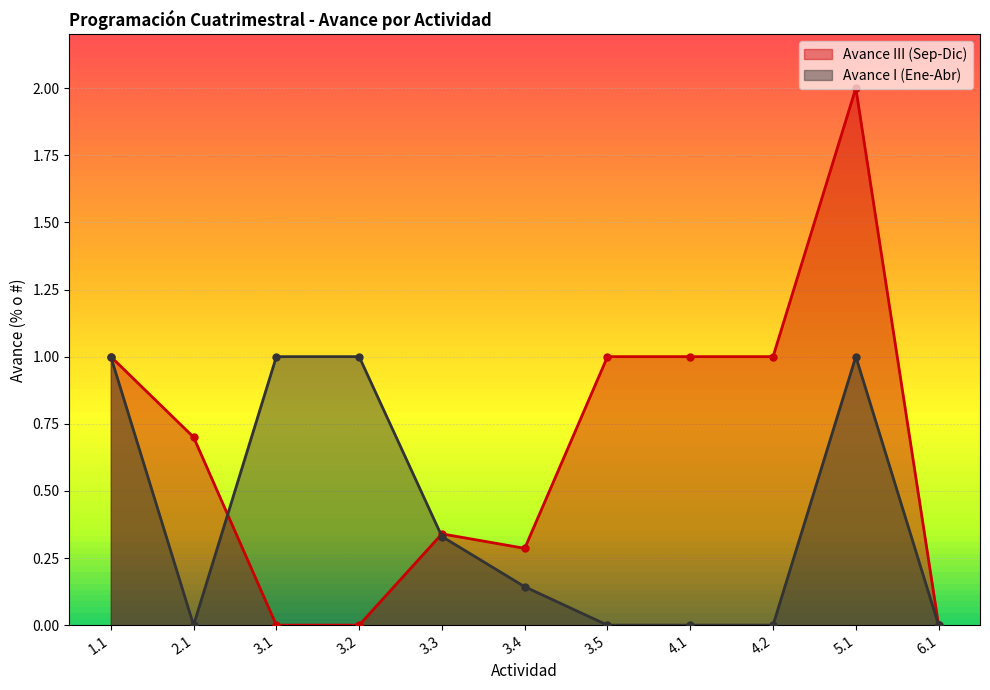

How many intersections are there between Avance I (Ene-Abr) and Avance III (Sep-Dic)?

2